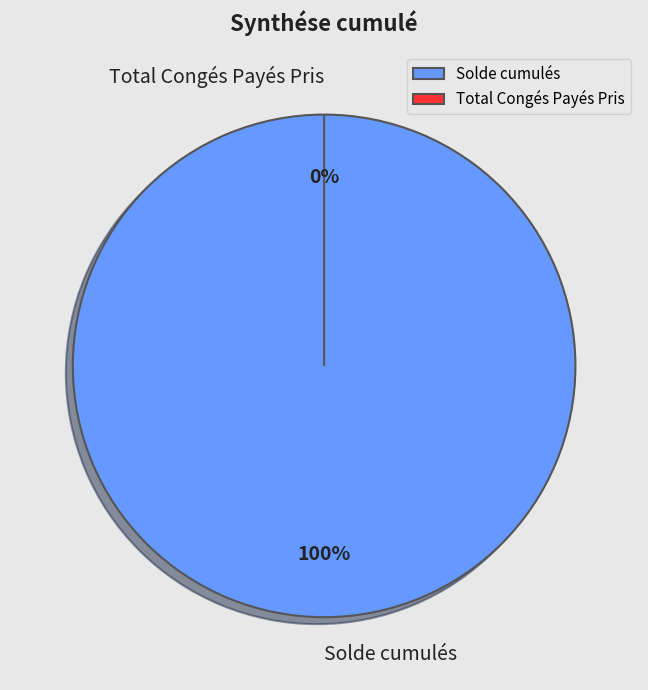

Does Total Congés Payés Pris account for over 50% of the chart?

No